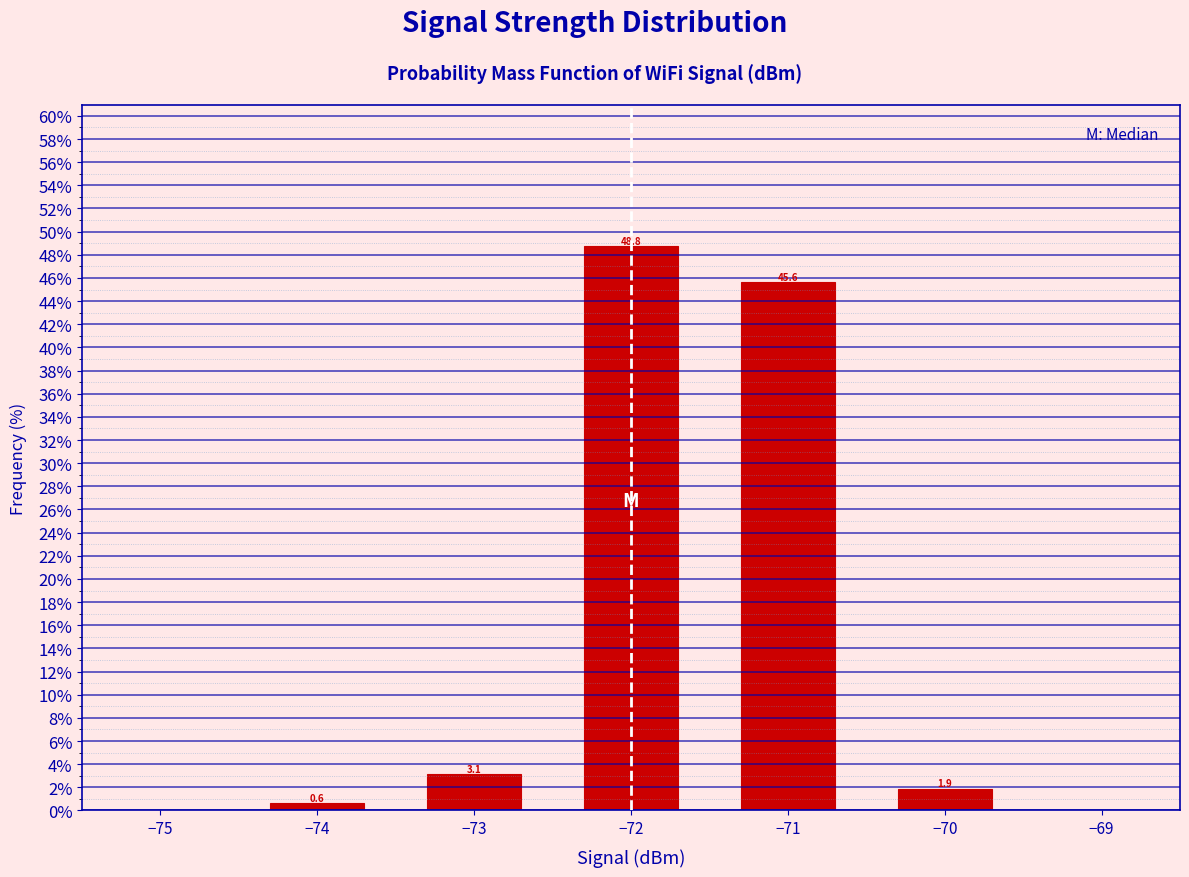

Reading left to right, what are all the values shown in this chart?

0.6	3.1	48.8	45.6	1.9